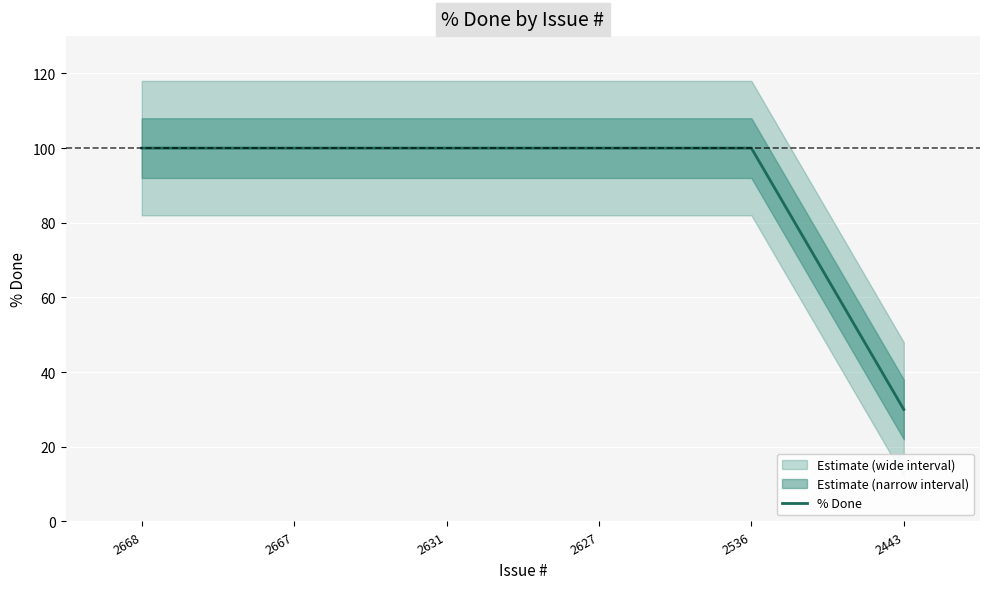

Reading left to right, list all the values displayed in this chart.

100	100	100	100	100	30